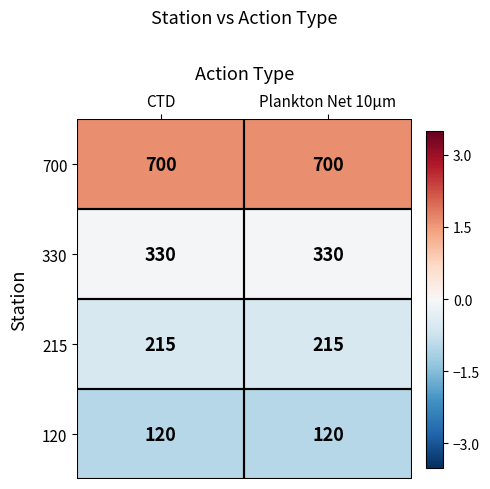

What is the average value of the 700 series?

700